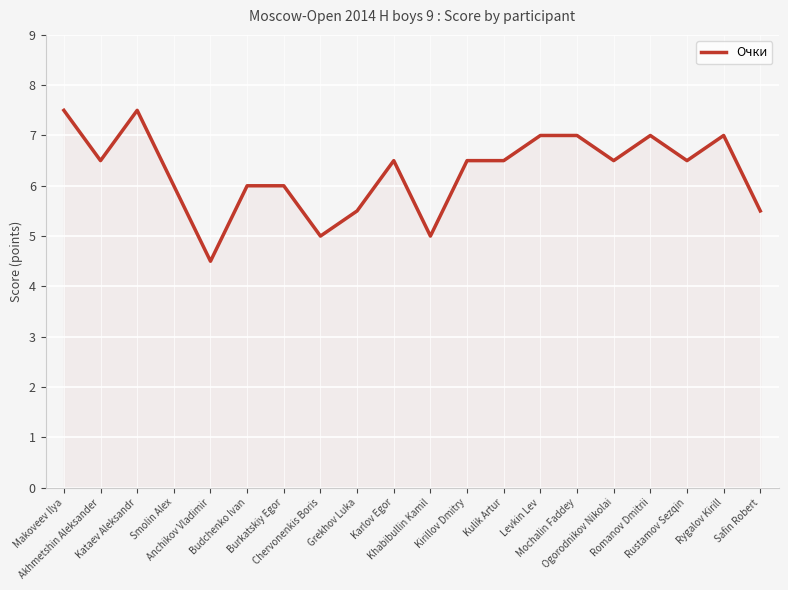

What is the difference between the maximum and minimum values?

3.0